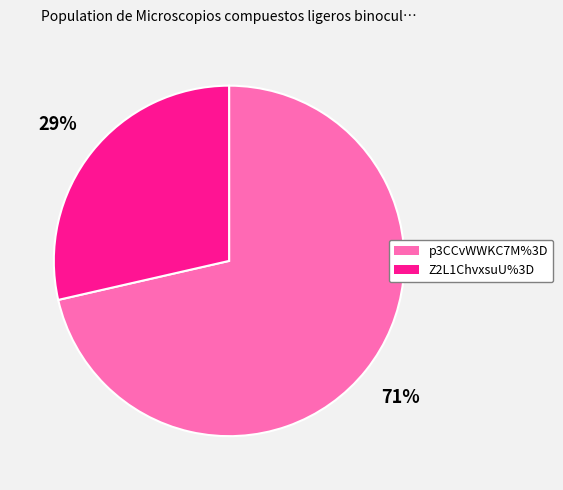

What is the largest slice in the pie chart?

p3CCvWWKC7M%3D